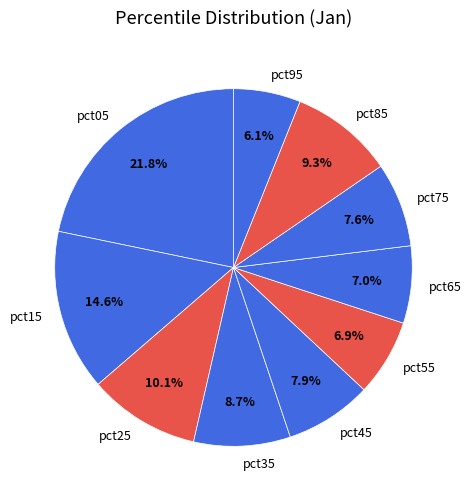

The pct25 slice represents 10% of the pie. True or false?

True